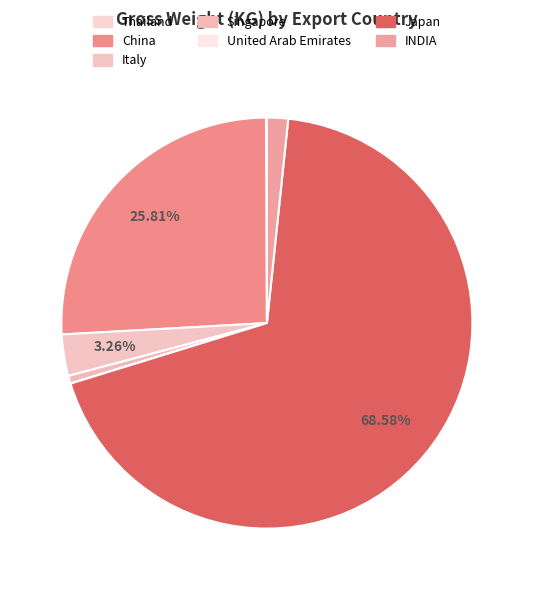

What percentage is NOT represented by INDIA?

97.8%